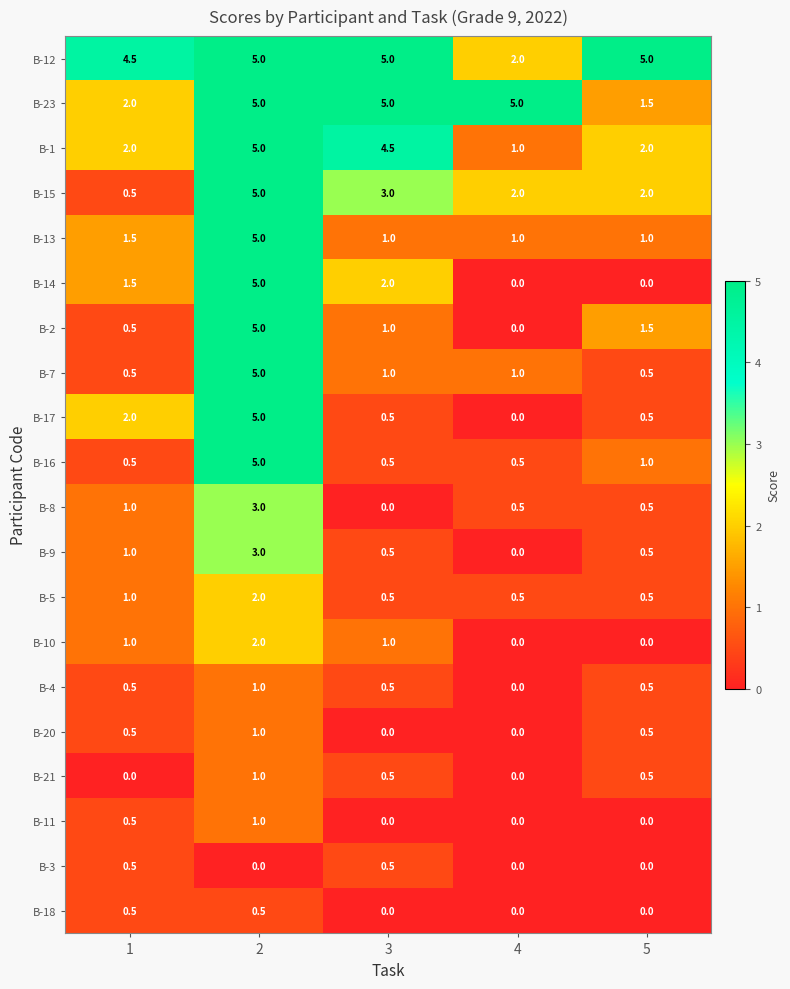

Is it true that В-13 equals 1.0 at 4?

True